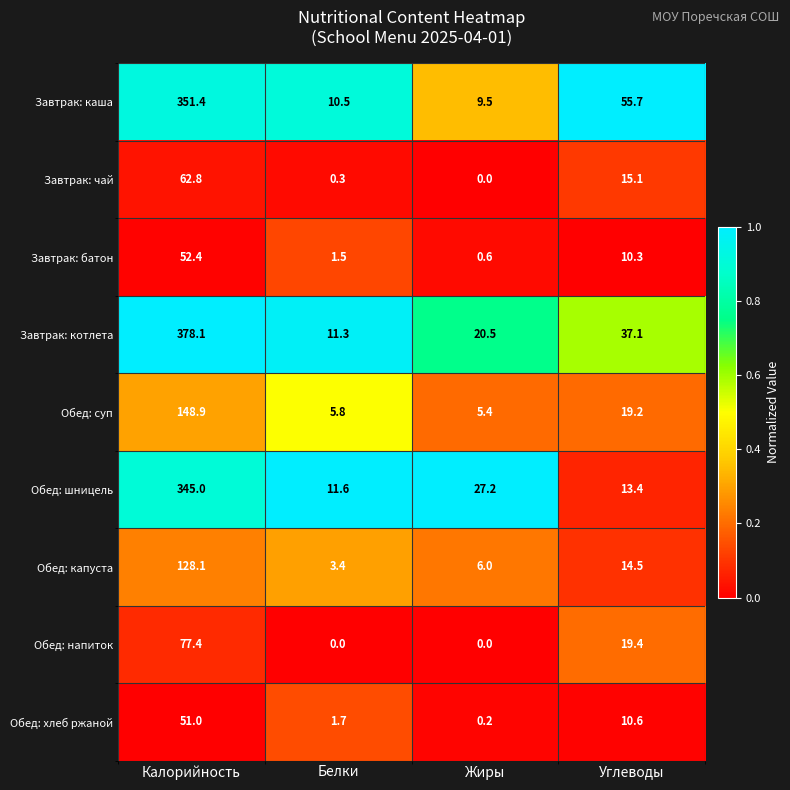

The Завтрак: каша series shows 55.7 at Углеводы. True or false?

True